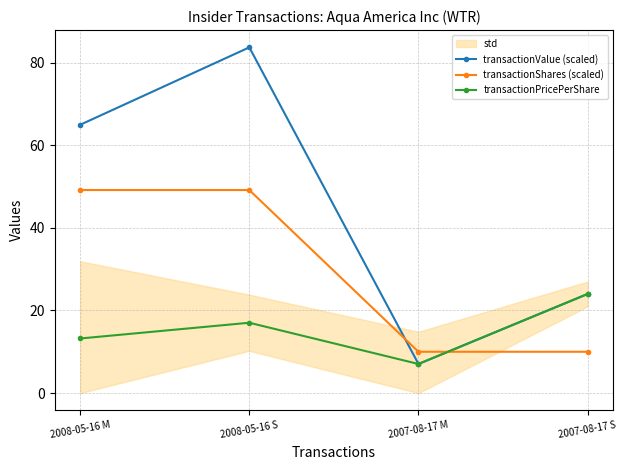

List the series in order of their peak value, highest first.

transactionValue (scaled), transactionShares (scaled), transactionPricePerShare